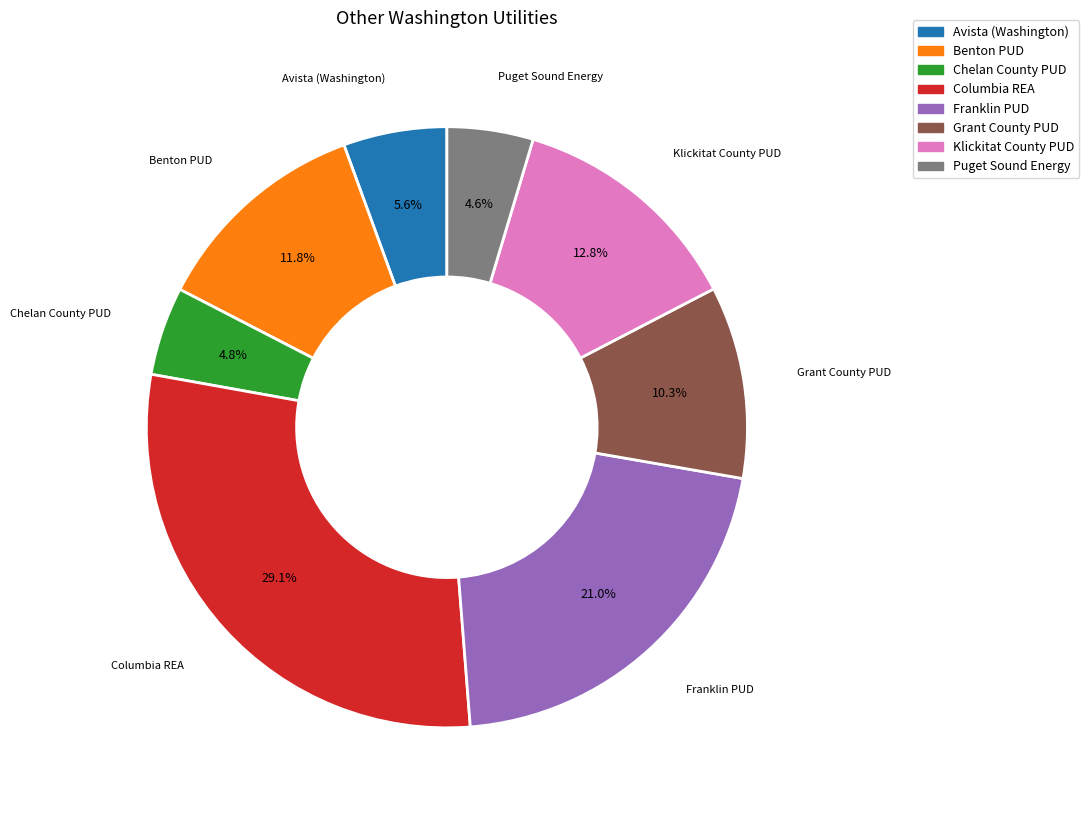

Does Klickitat County PUD account for over 50% of the chart?

No